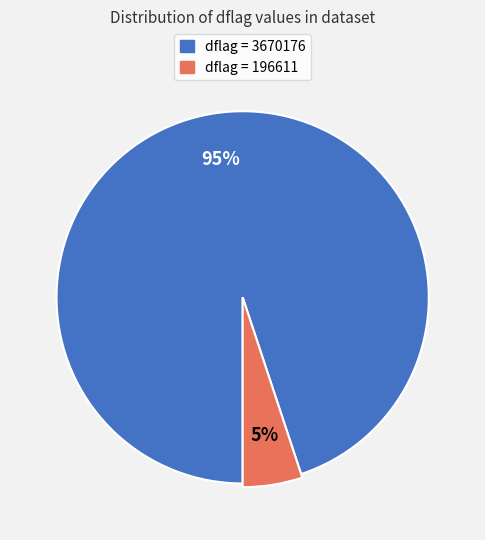

Which category has the biggest portion of the pie?

3670176